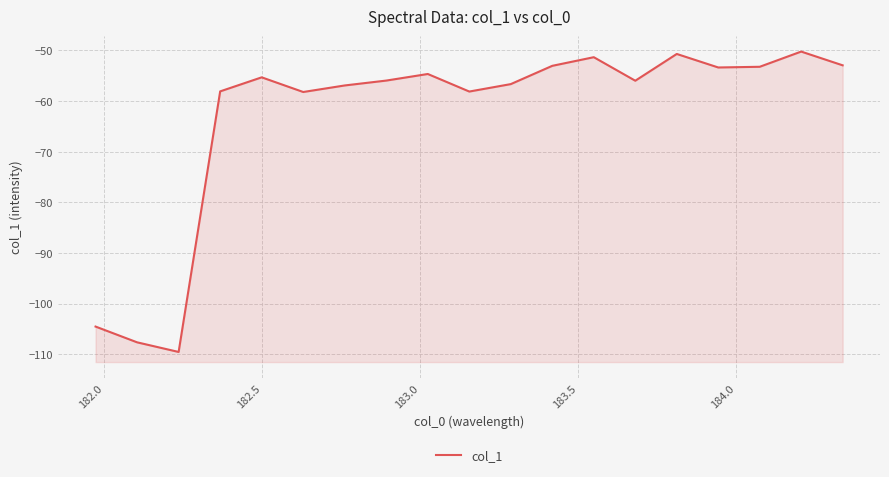

What is the difference between the maximum and second lowest values?

57.4